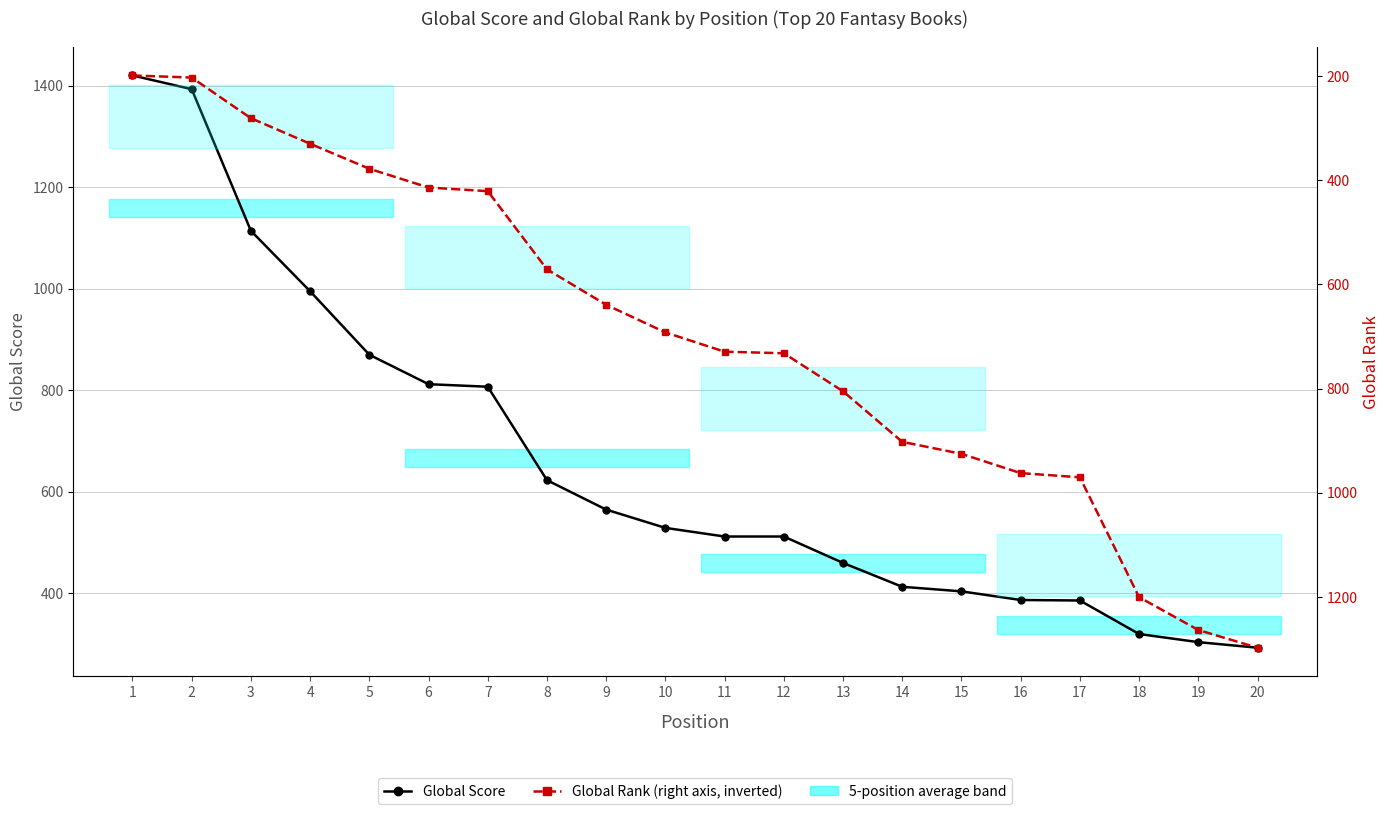

After their last crossing, which series has the higher values: Global Rank or Global Score?

Global Rank